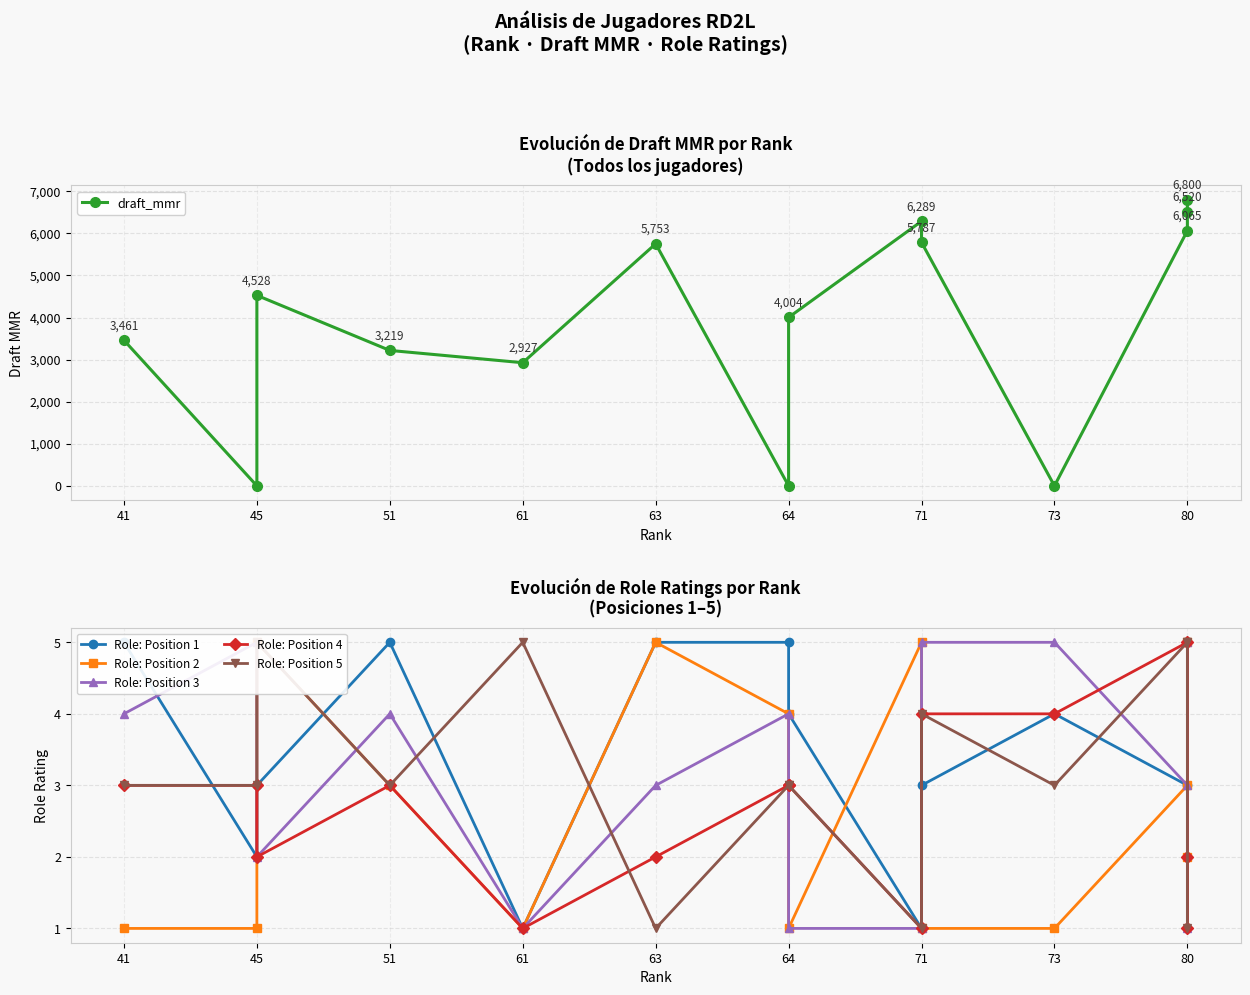

True or false: draft_mmr has more than 0 interior local peaks.

True